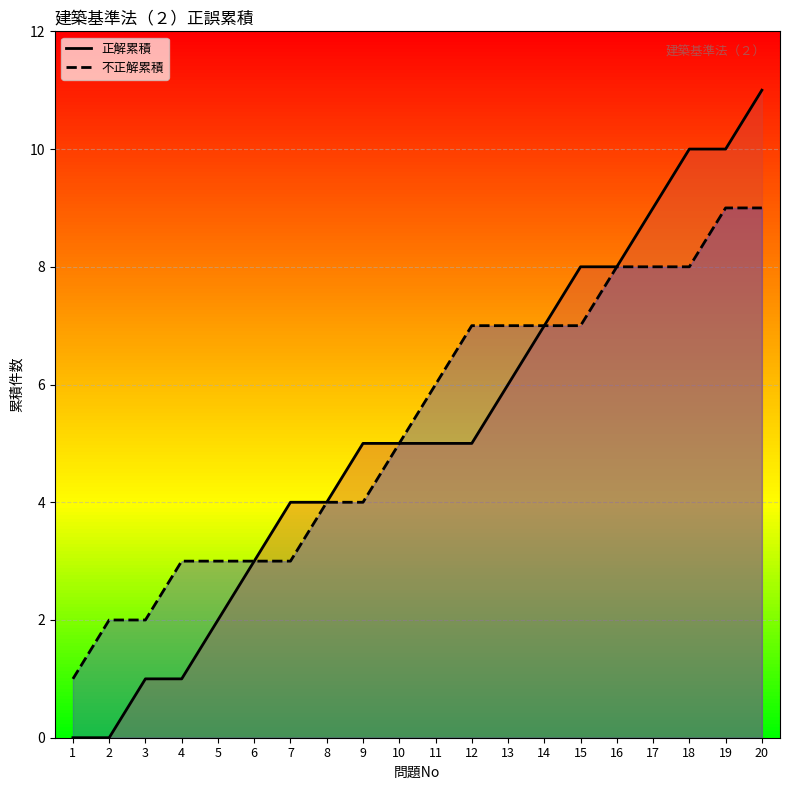

Which has a higher value, 15 or 17?

17